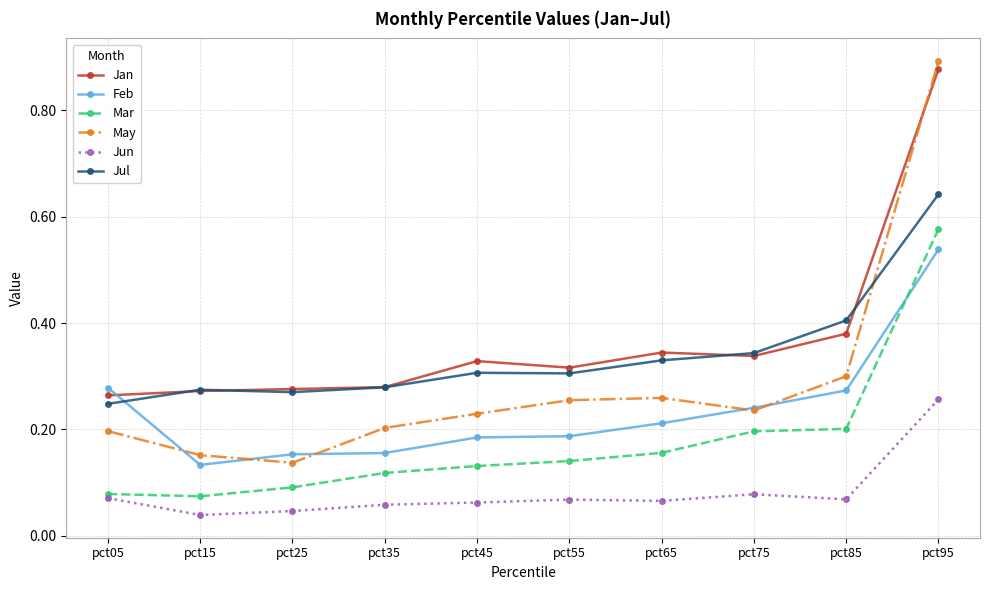

The value of Jun at pct35 is 0.0. True or false?

False